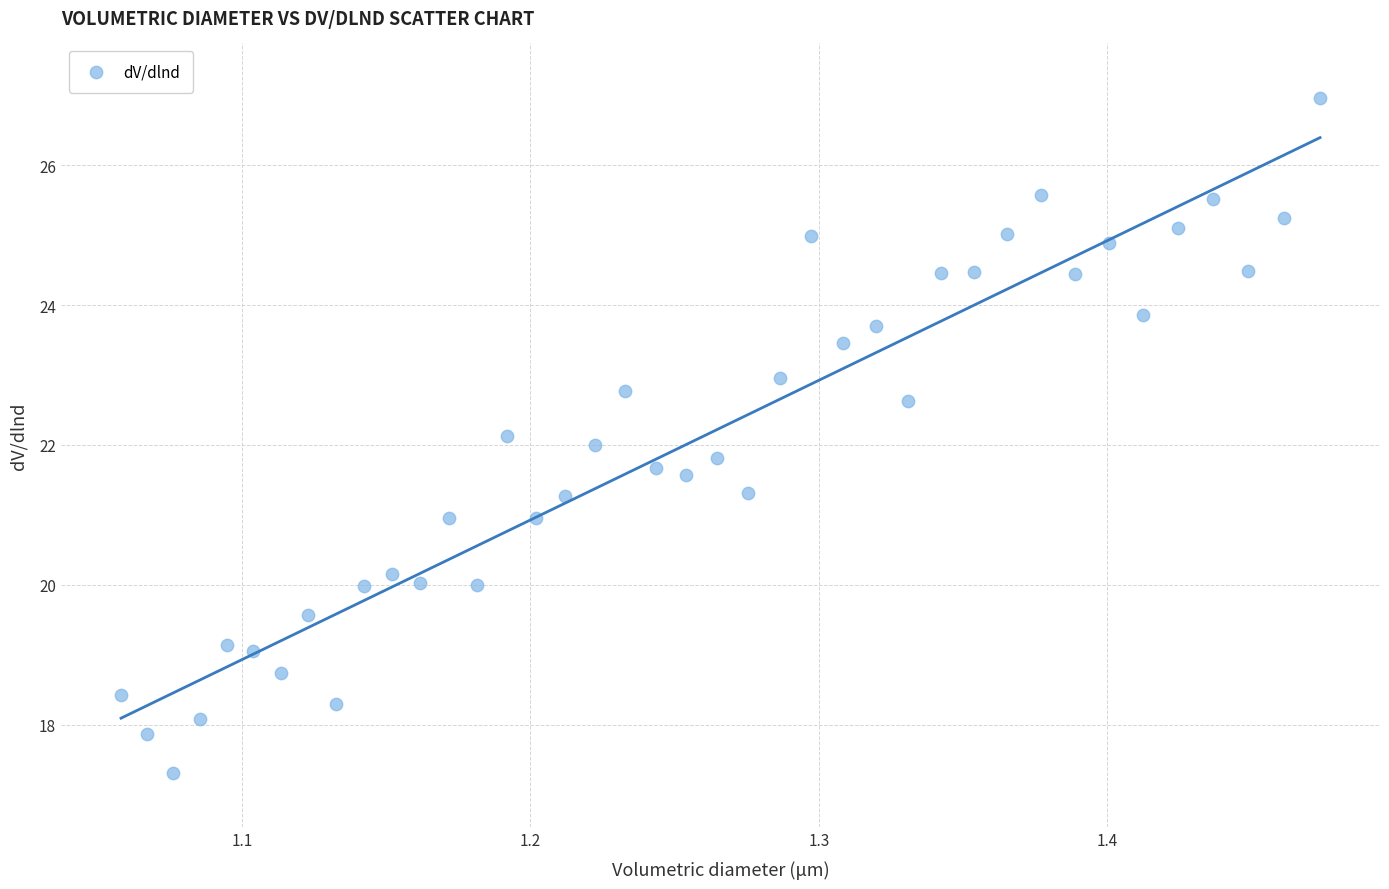

What is the range of Y values (max minus min)?

9.7